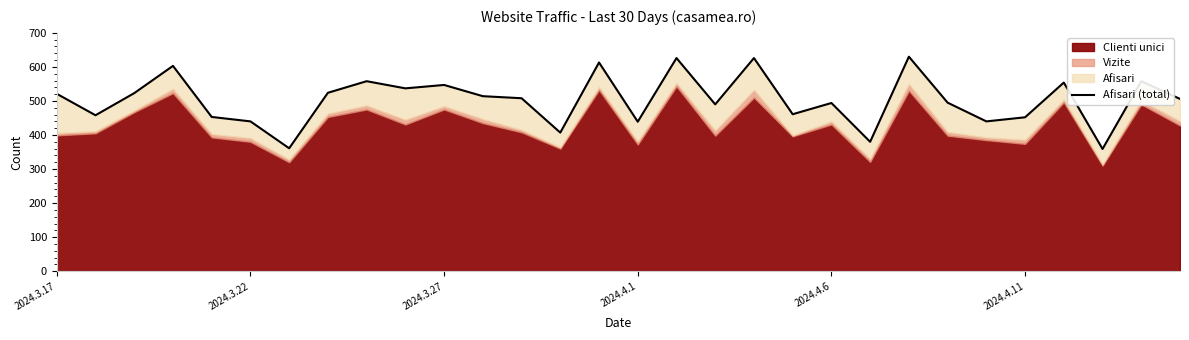

What is the value of the 6th point from the left?

440